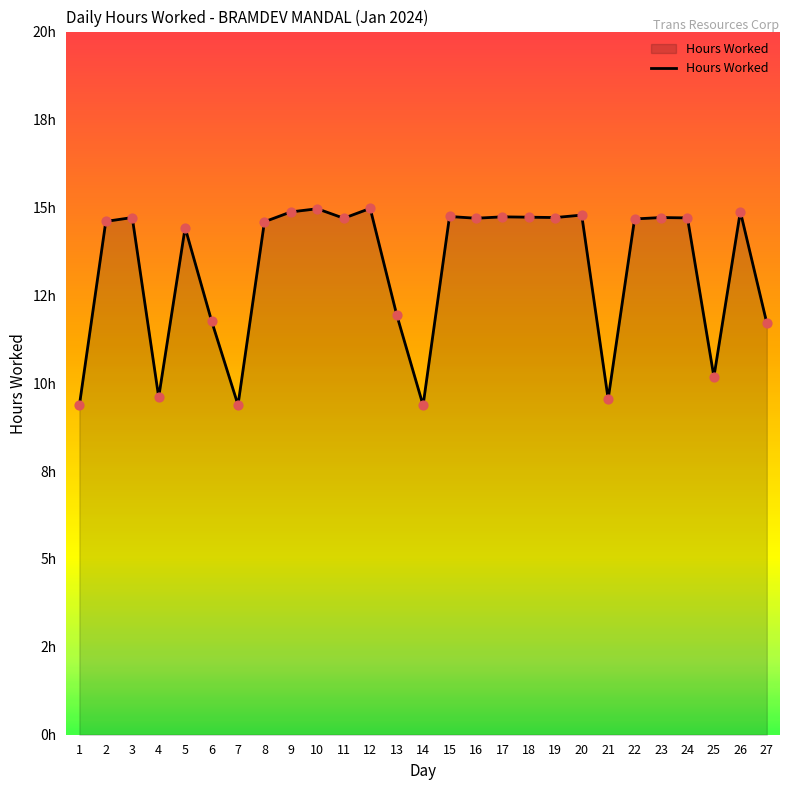

What is the ratio of the value at 3 to the value at 13?

1.2